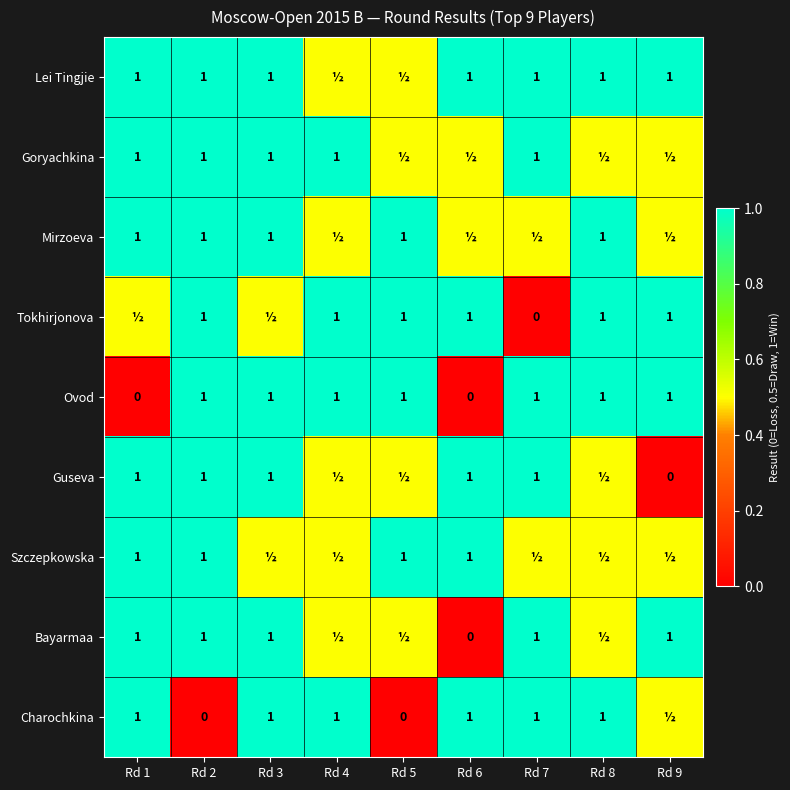

True or false: Bayarmaa has a value of 0.2 at Rd 2.

False